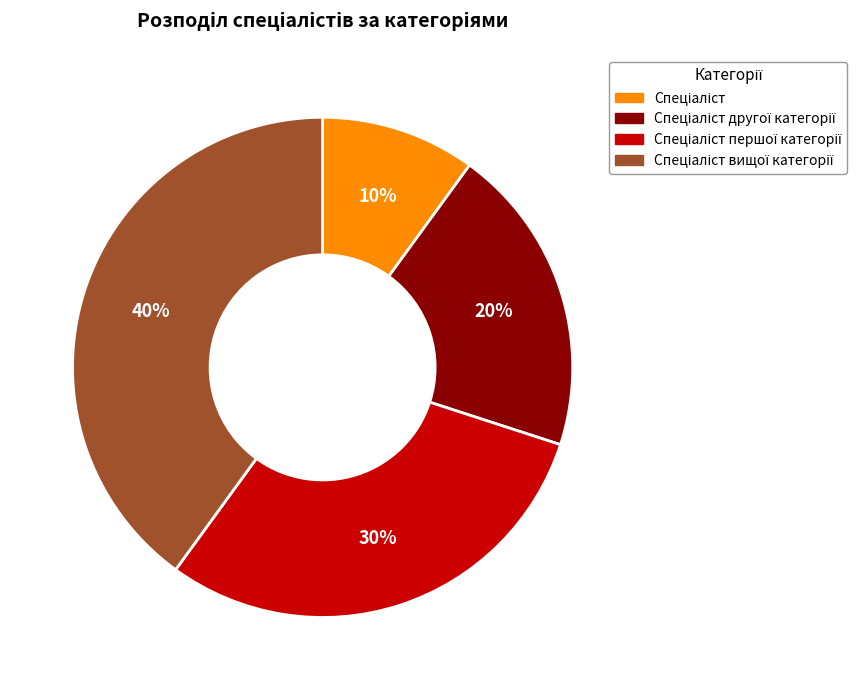

Is there a majority slice in this chart?

No